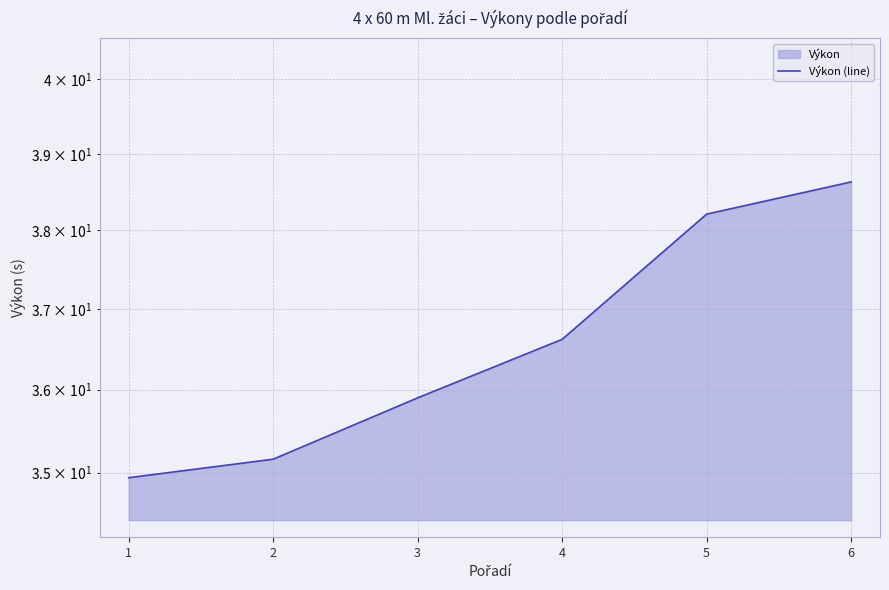

Rank the categories by value from lowest to highest.

1, 2, 3, 4, 5, 6